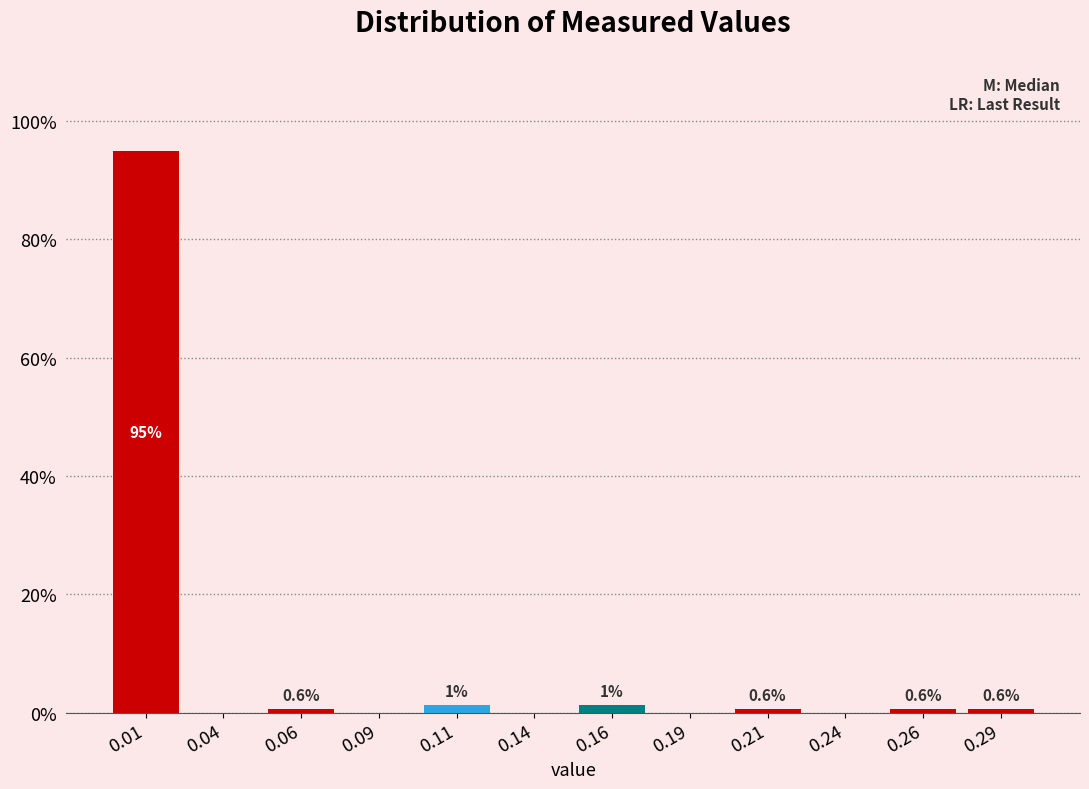

Over which range of the x-axis is the bar tallest?

0.000 to 0.025